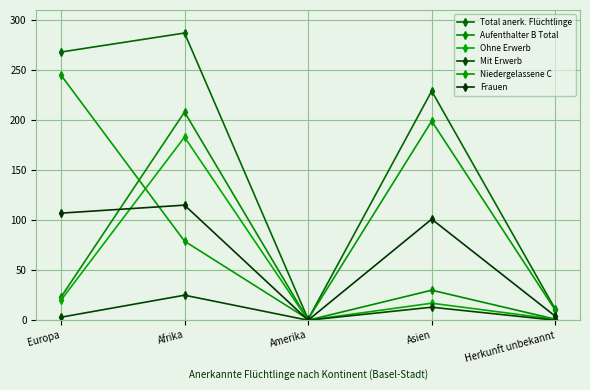

At which label does Frauen first exceed 101?

Europa